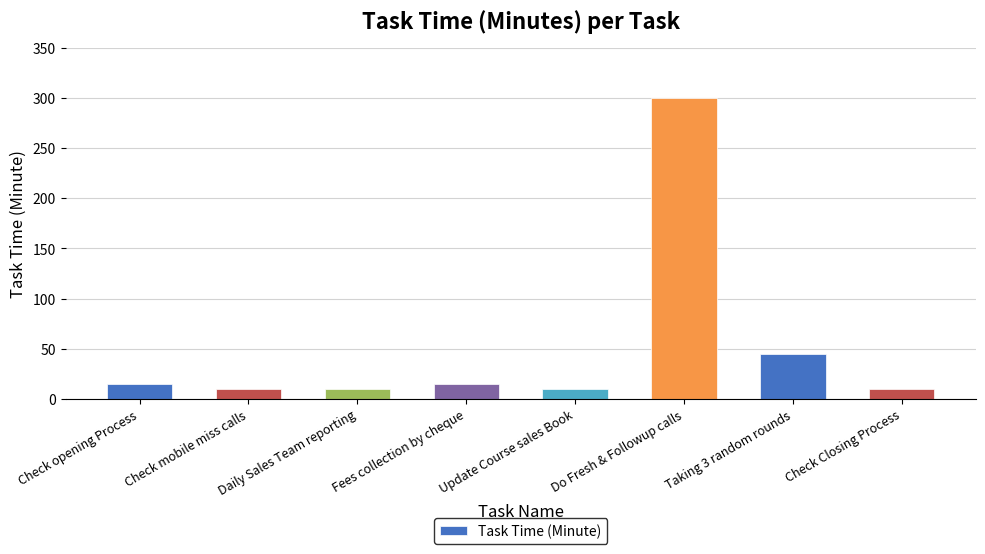

What value does the data have at Check mobile miss calls?

10